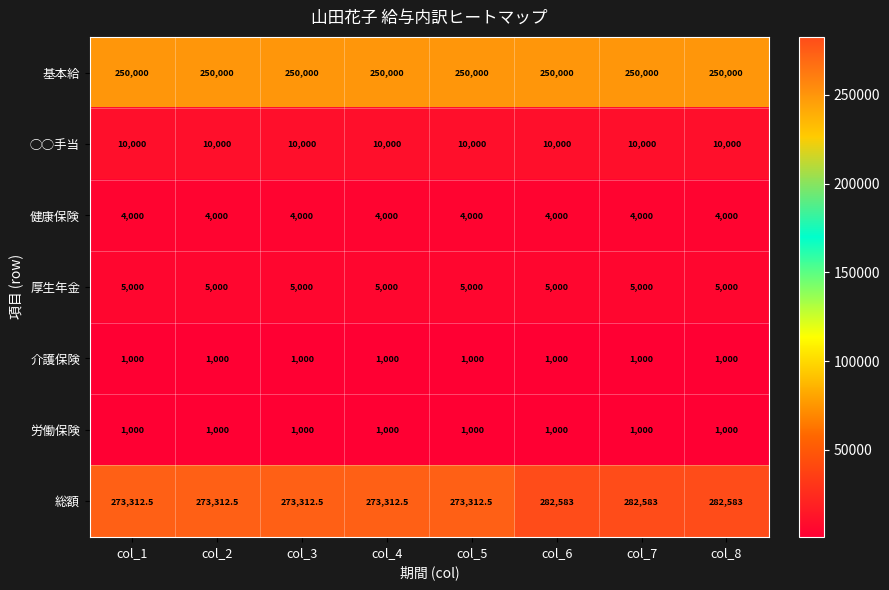

What is the maximum value for 健康保険?

4000.0